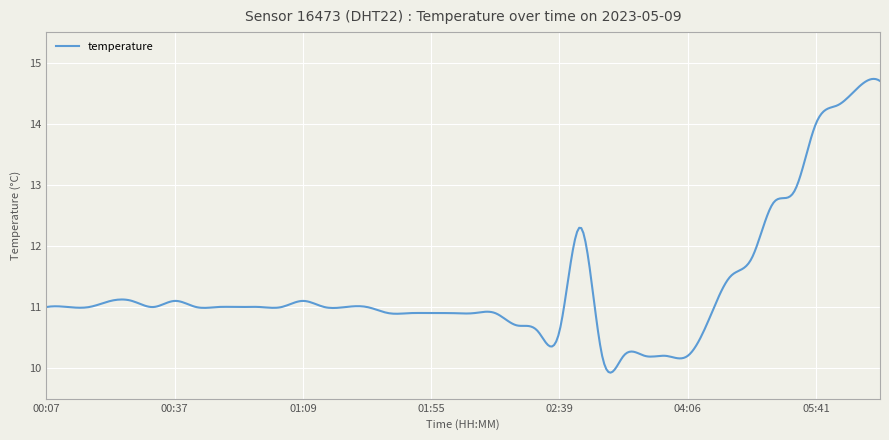

What is the smallest value displayed?

9.9